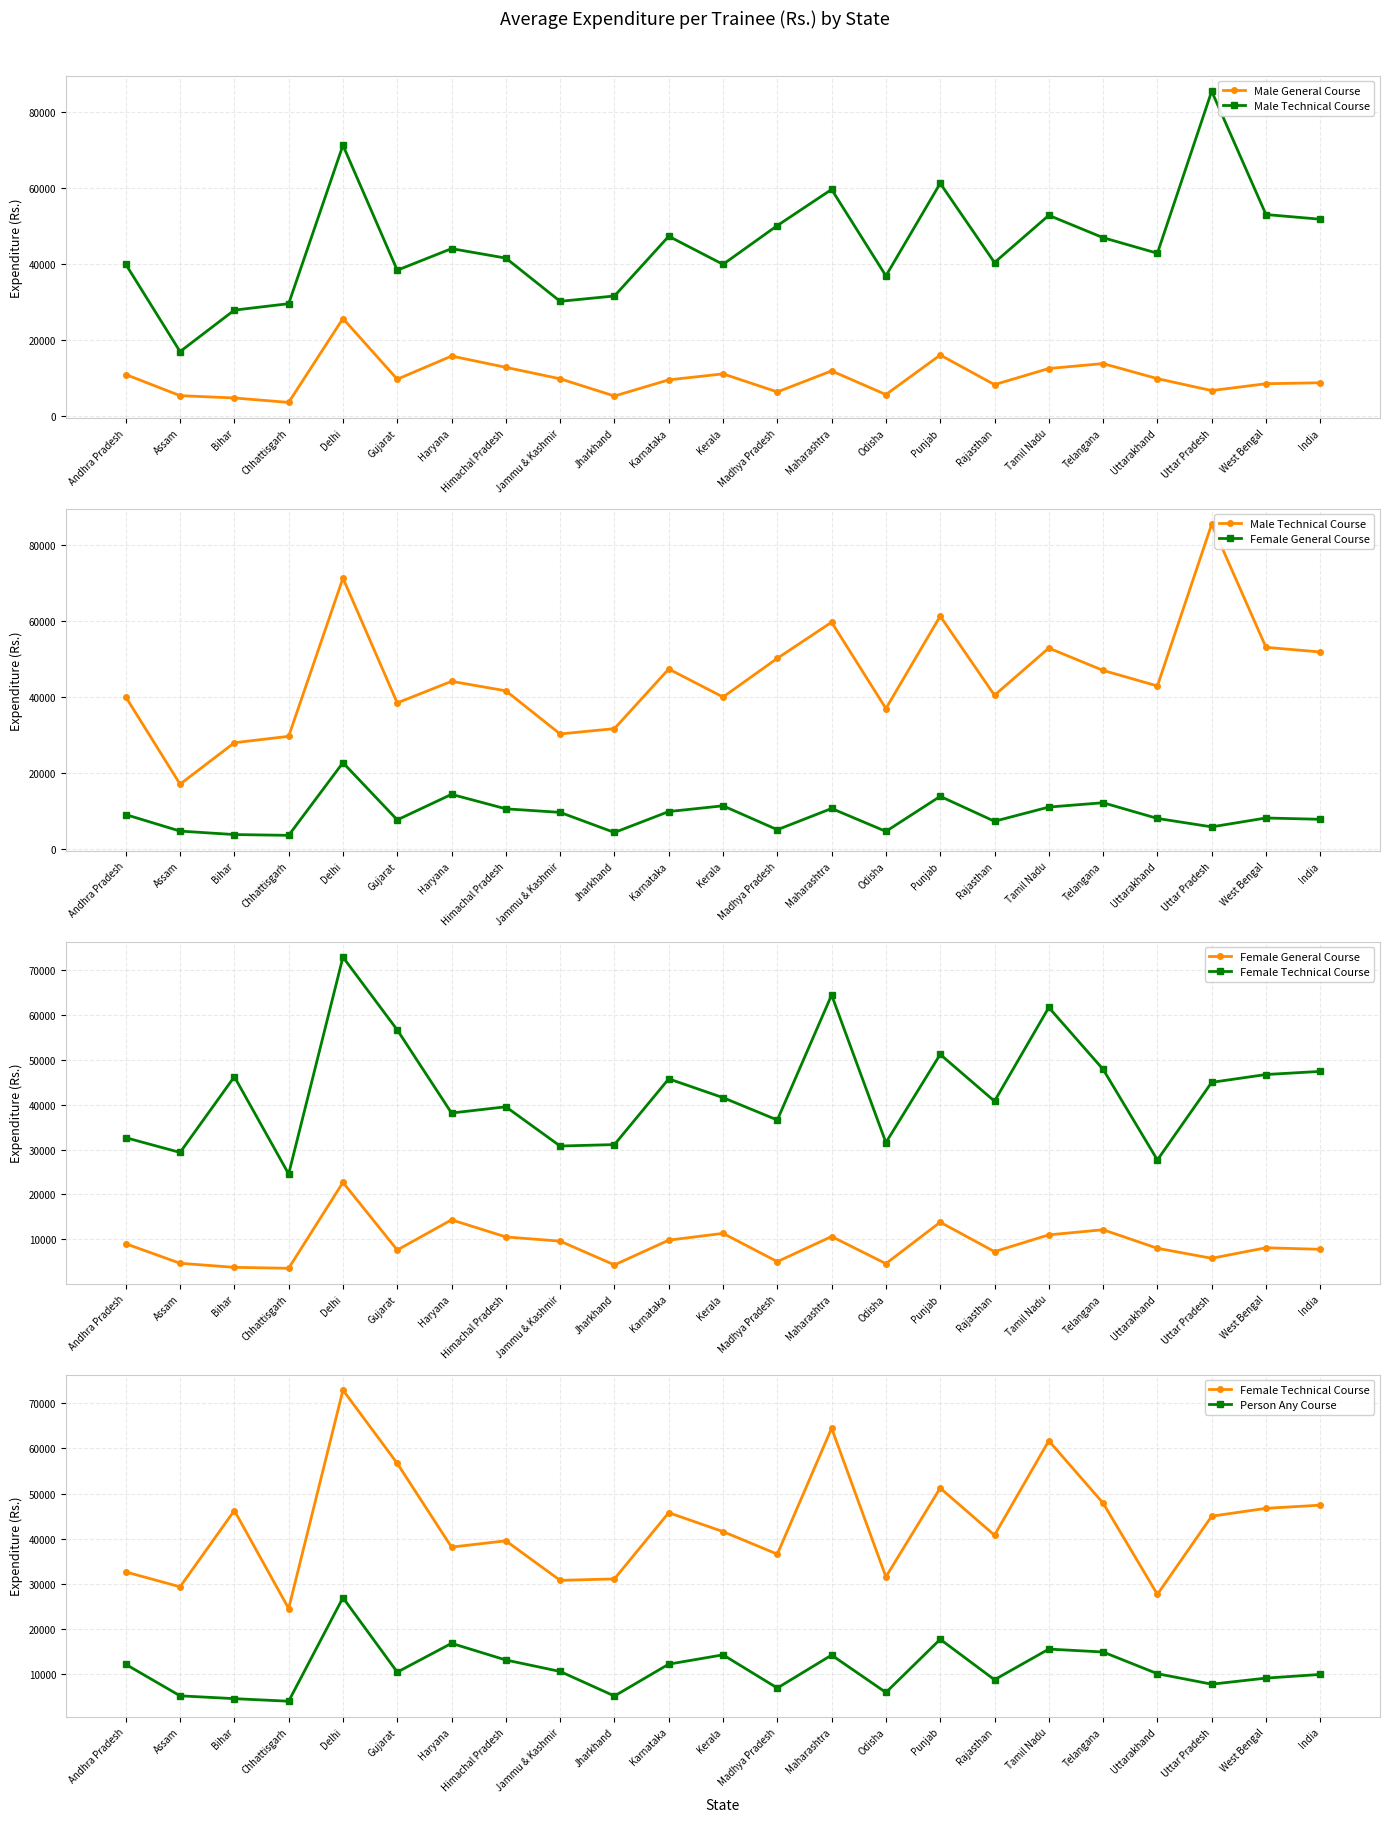

What is the label of the 4th point from the left?

Chhattisgarh